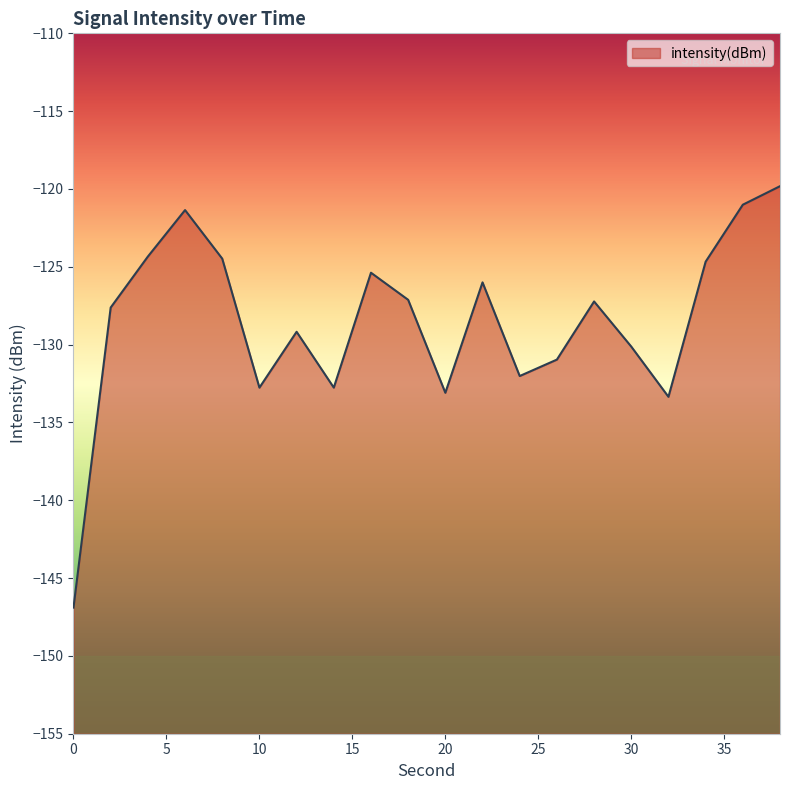

Reading left to right, list all the values displayed in this chart.

0=-146.9	2=-127.6	4=-124.3	6=-121.4	8=-124.5	10=-132.8	12=-129.2	14=-132.8	16=-125.4	18=-127.1	20=-133.1	22=-126.0	24=-132.0	26=-131.0	28=-127.2	30=-130.1	32=-133.4	34=-124.7	36=-121.0	38=-119.8